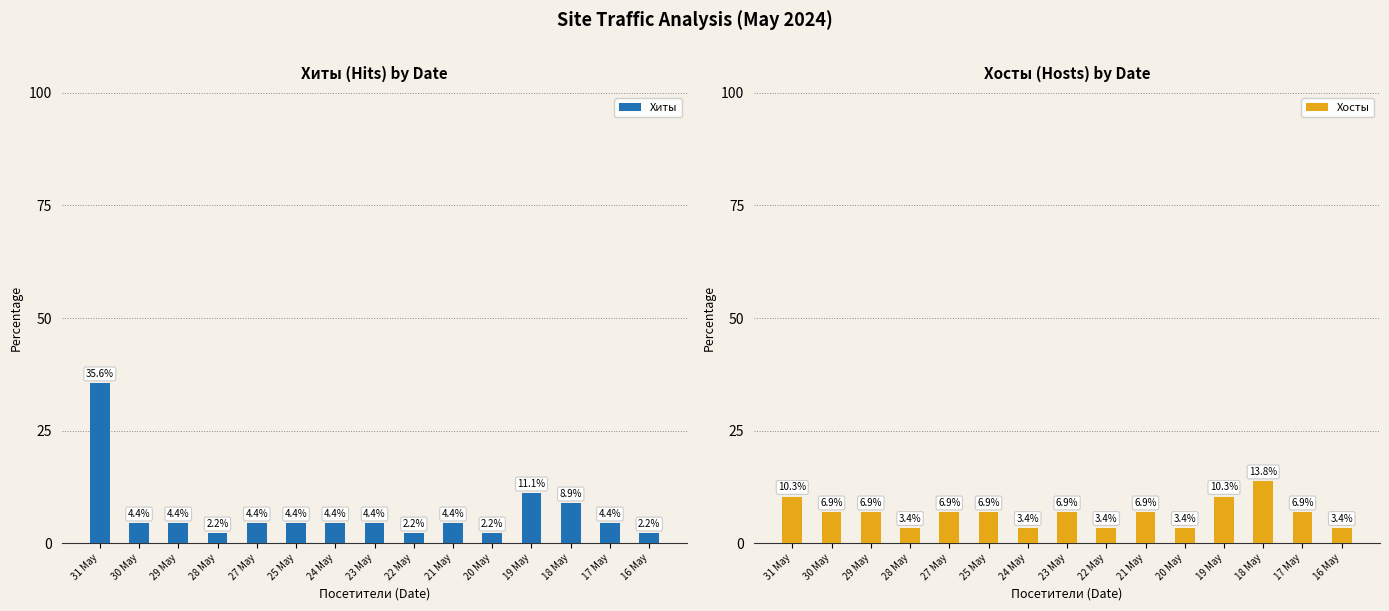

What is the sum of the Хиты values at 25 May and 27 May?

8.9